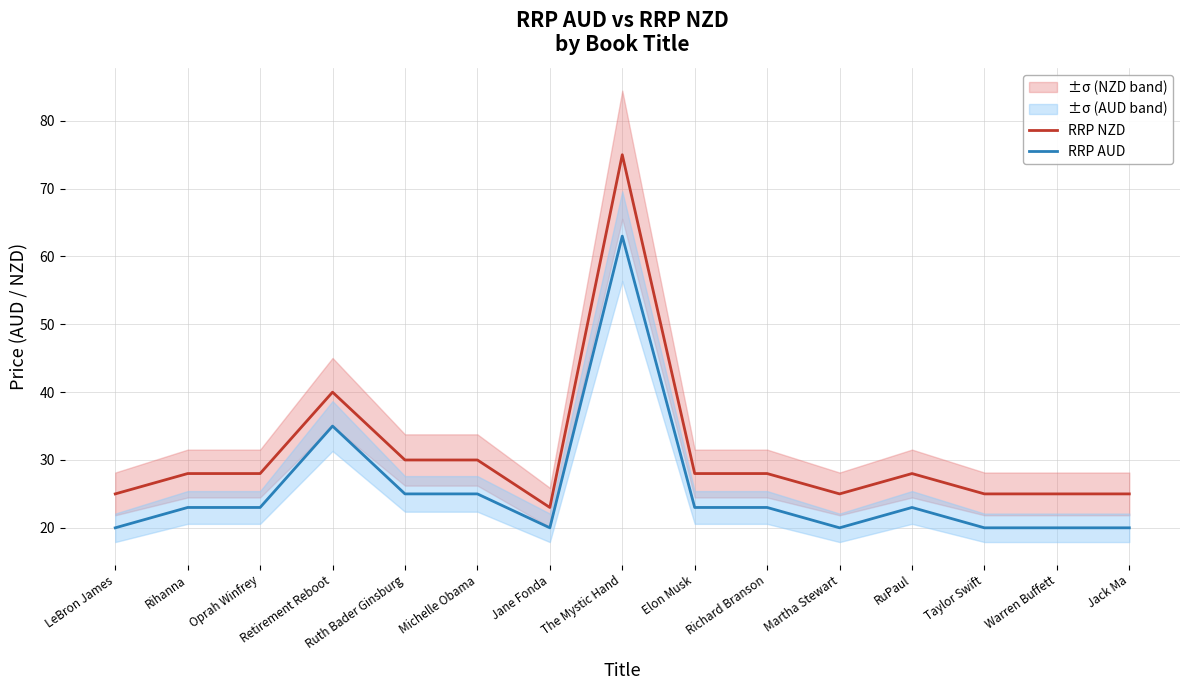

Read the RRP NZD value at Taylor Swift.

25.0